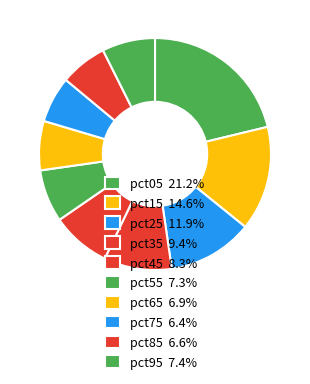

How many slices are in this pie chart?

10